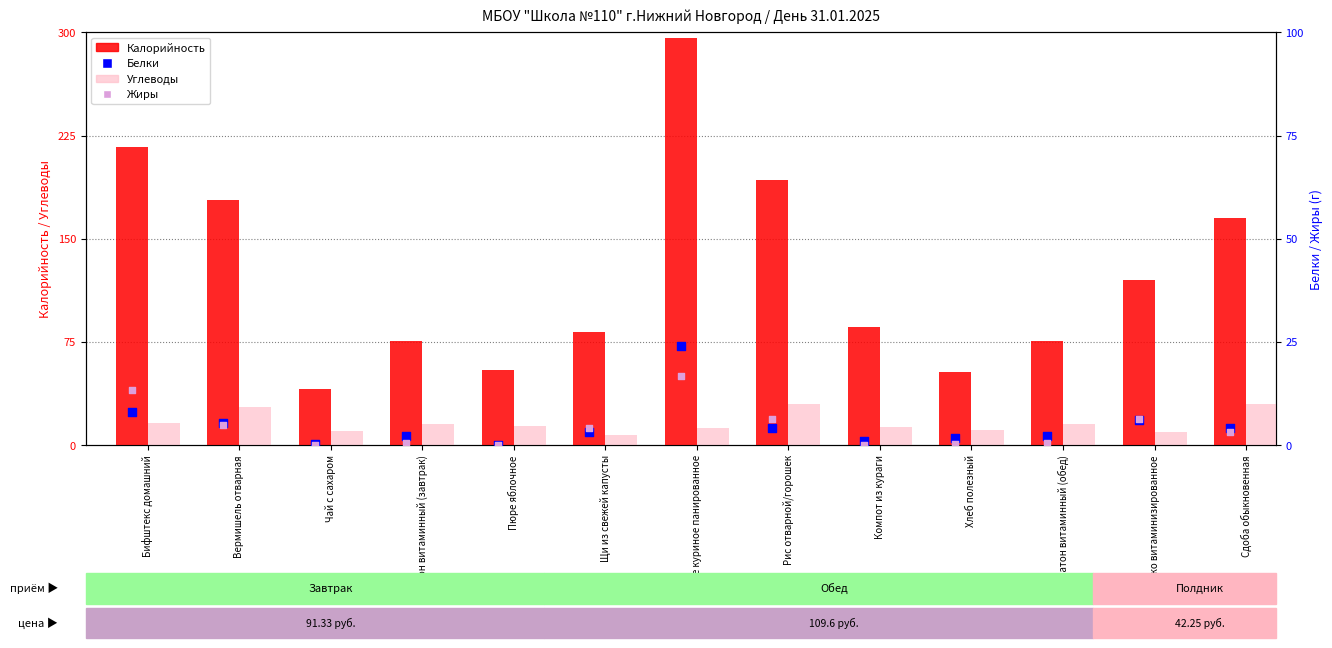

What is the total value across all series at Бифштекс домашний?

254.4